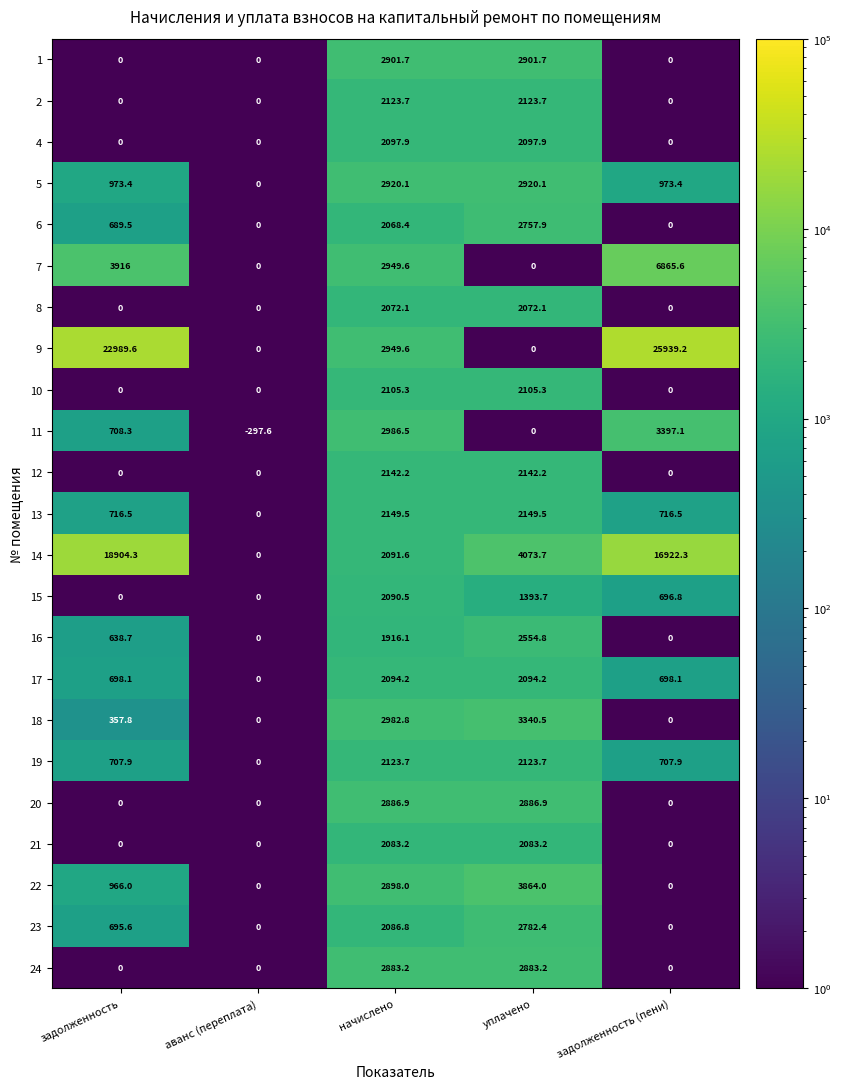

What is the difference between the maximum and minimum values in the 9 series?

25939.2